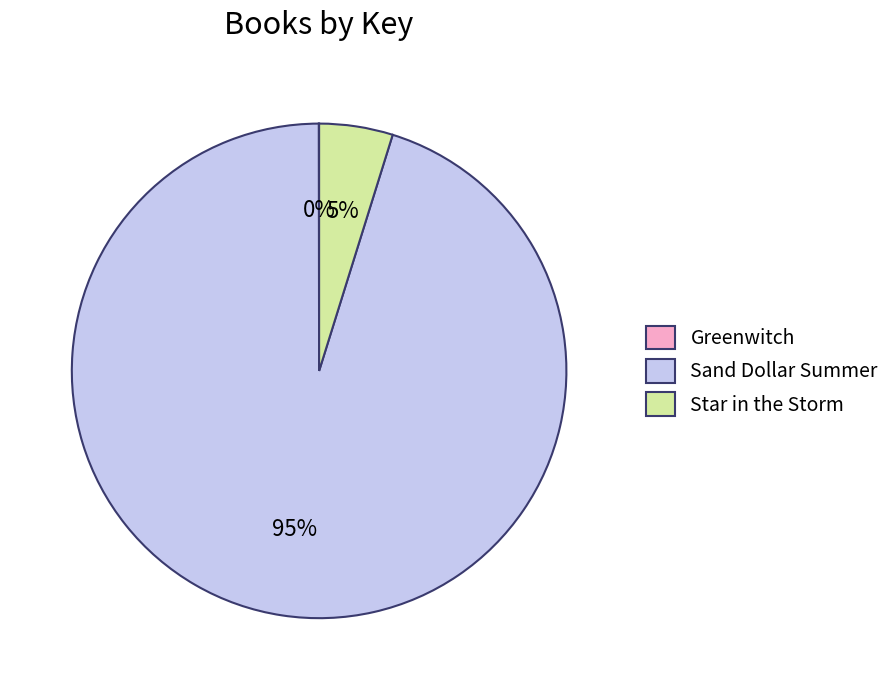

To the nearest percent, what is the average slice percentage?

33%